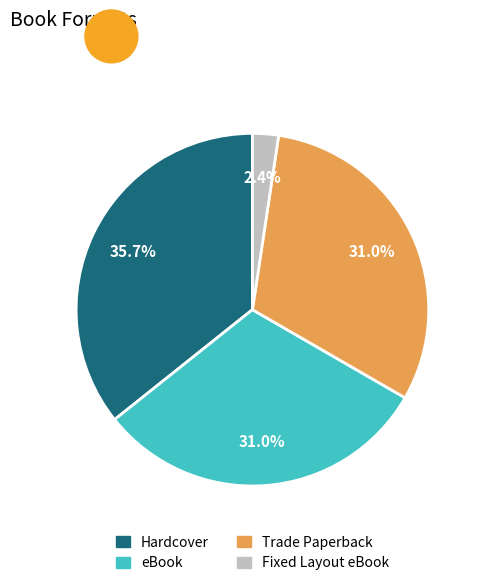

To the nearest percent, what is the average slice percentage?

25%